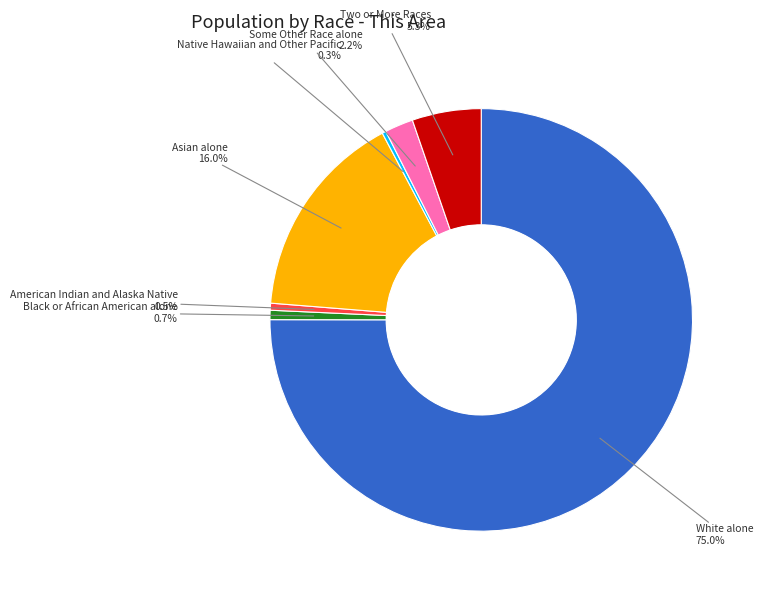

What percentage is NOT represented by Black or African American alone?

99.3%